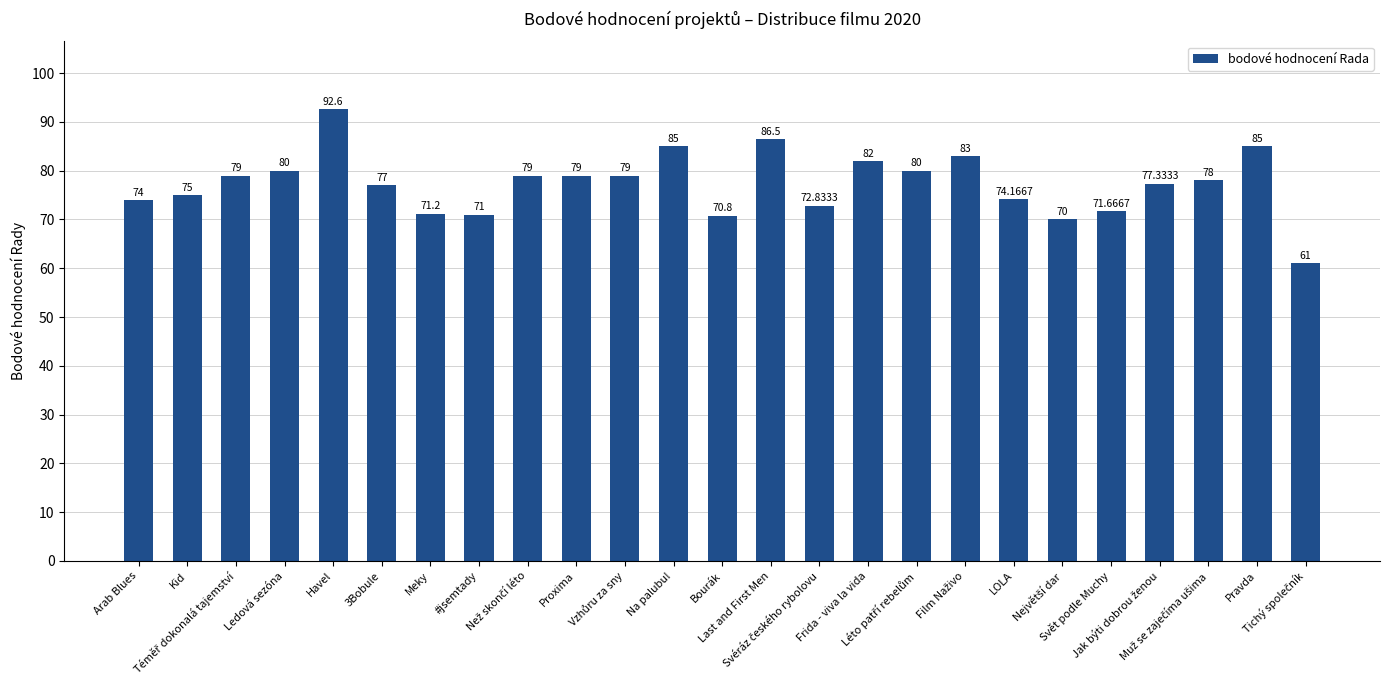

Reading left to right, list all the values displayed in this chart.

74.0	75.0	79.0	80.0	92.6	77.0	71.2	71.0	79.0	79.0	79.0	85.0	70.8	86.5	72.8	82.0	80.0	83.0	74.2	70.0	71.7	77.3	78.0	85.0	61.0